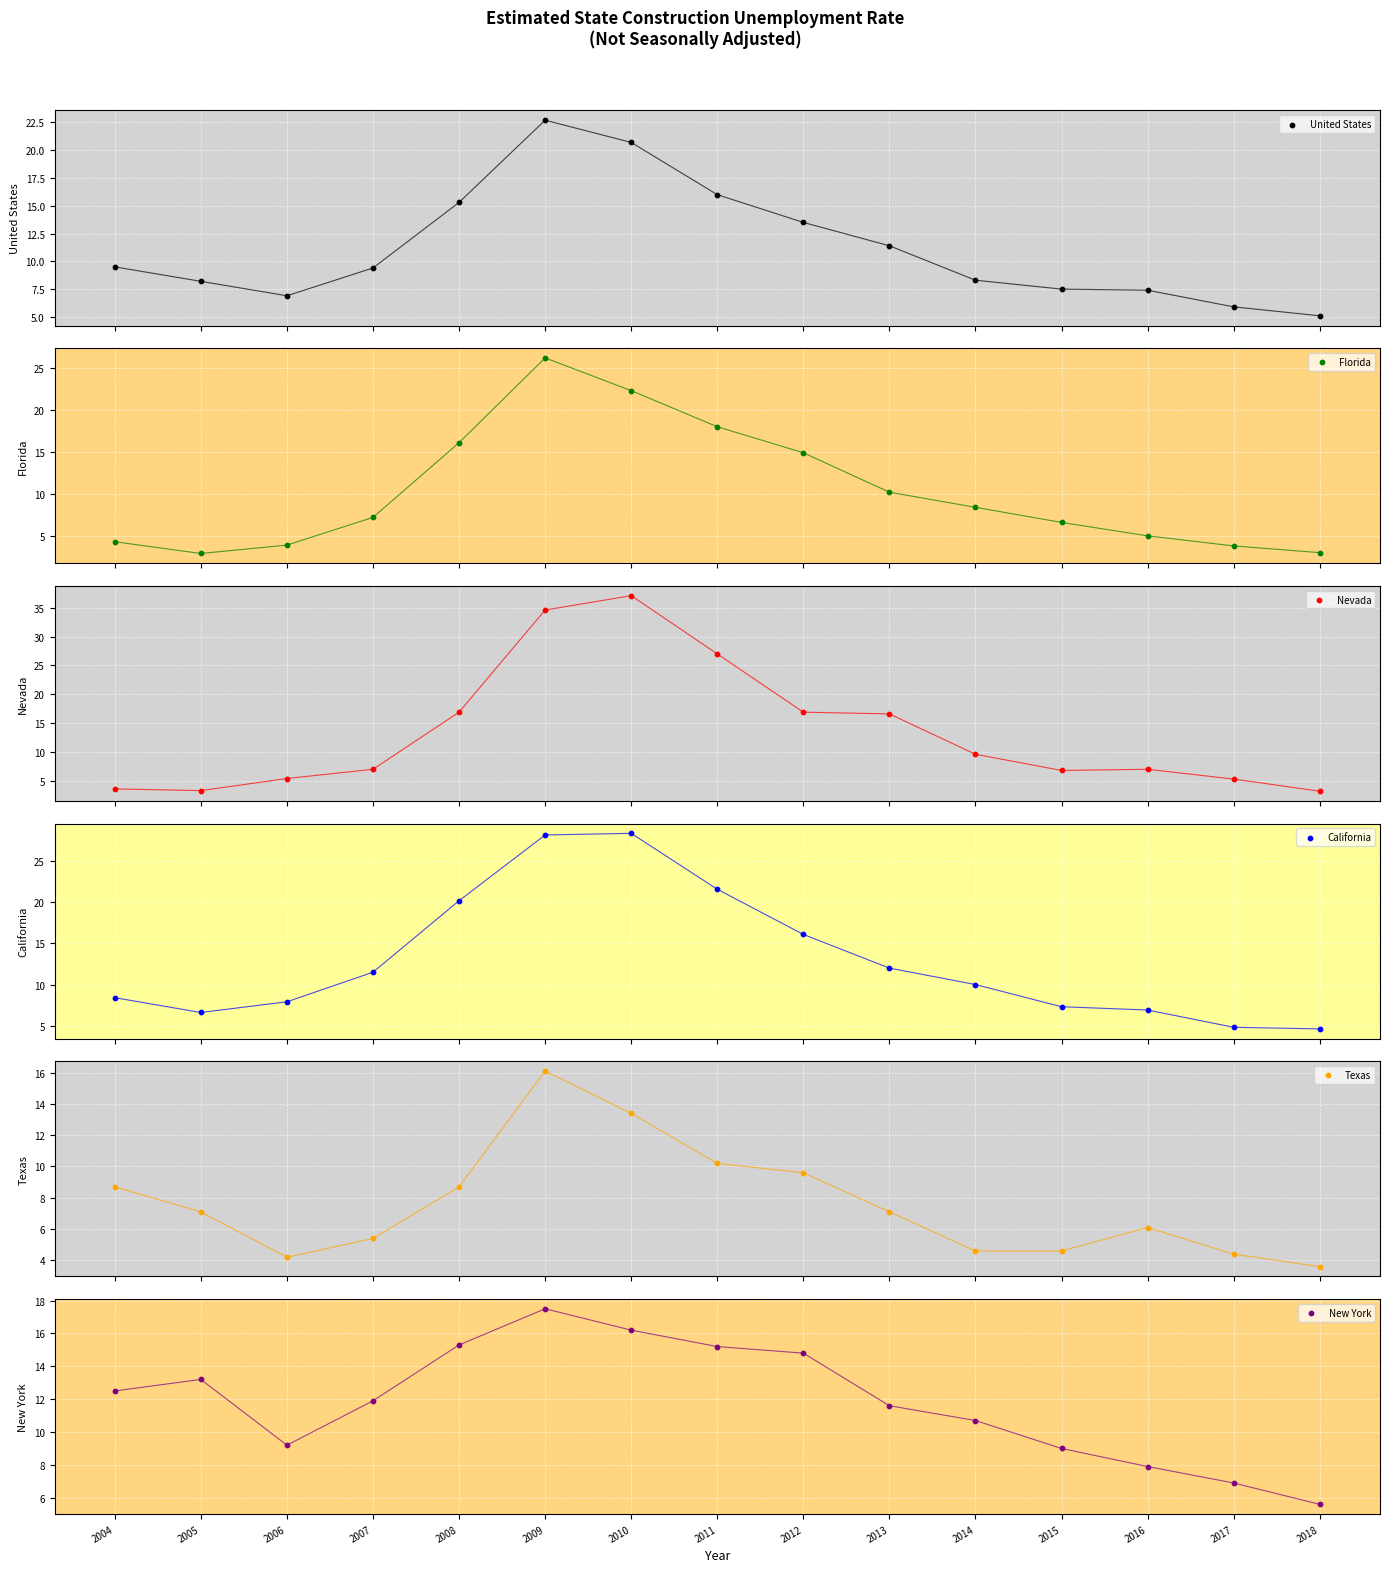

Which series has the largest total across all categories?

Nevada